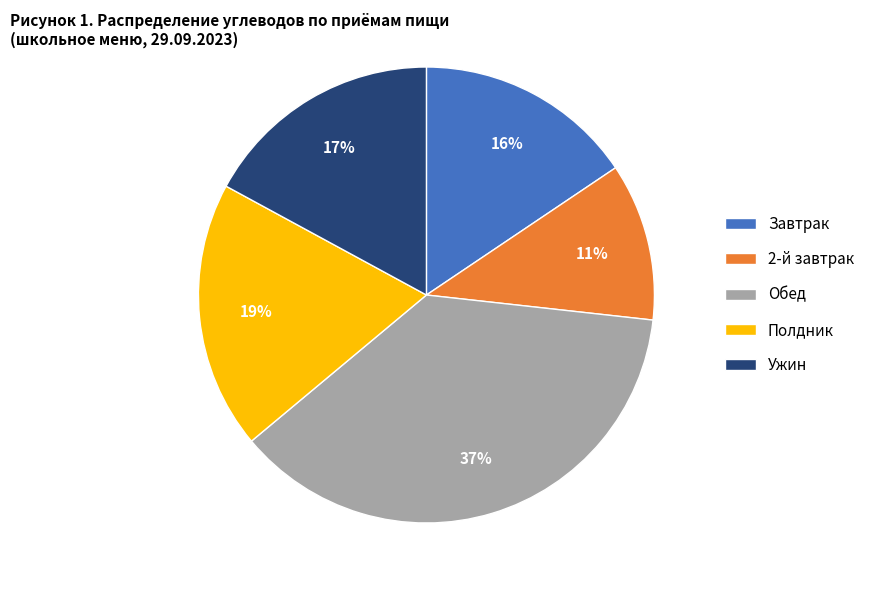

How many segments does this pie chart have?

5